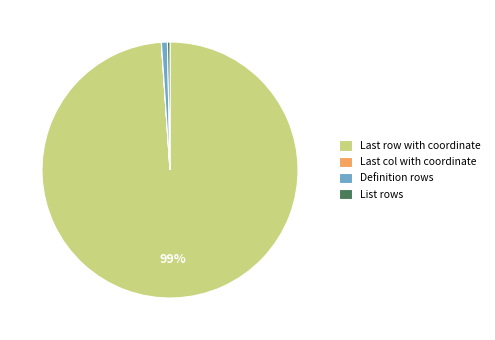

Is the sum of Definition rows and List rows greater than half?

No